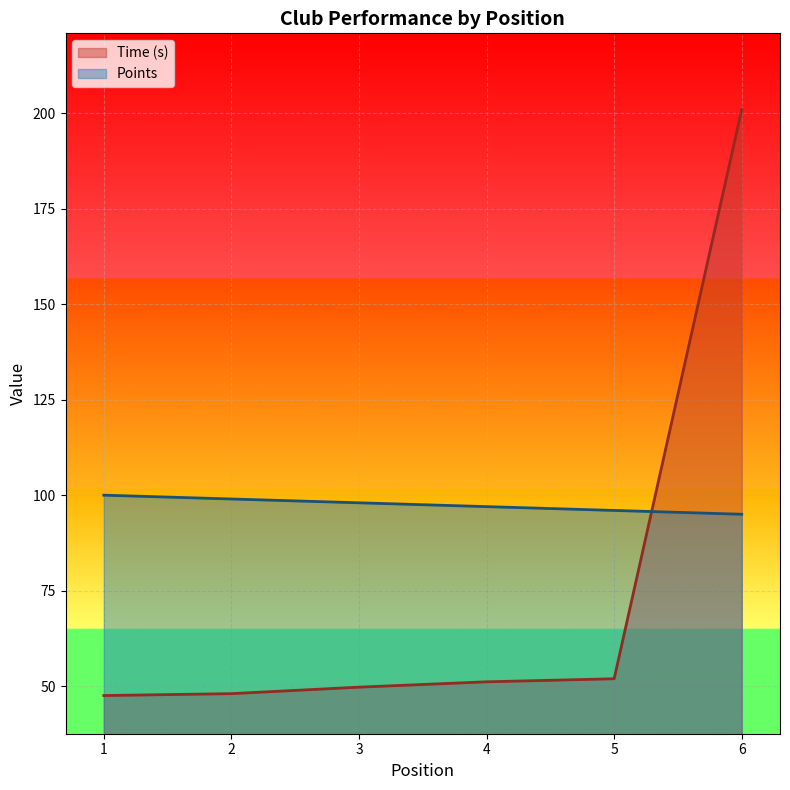

True or false: Time (s) has a value of 20.6 at 1.

False